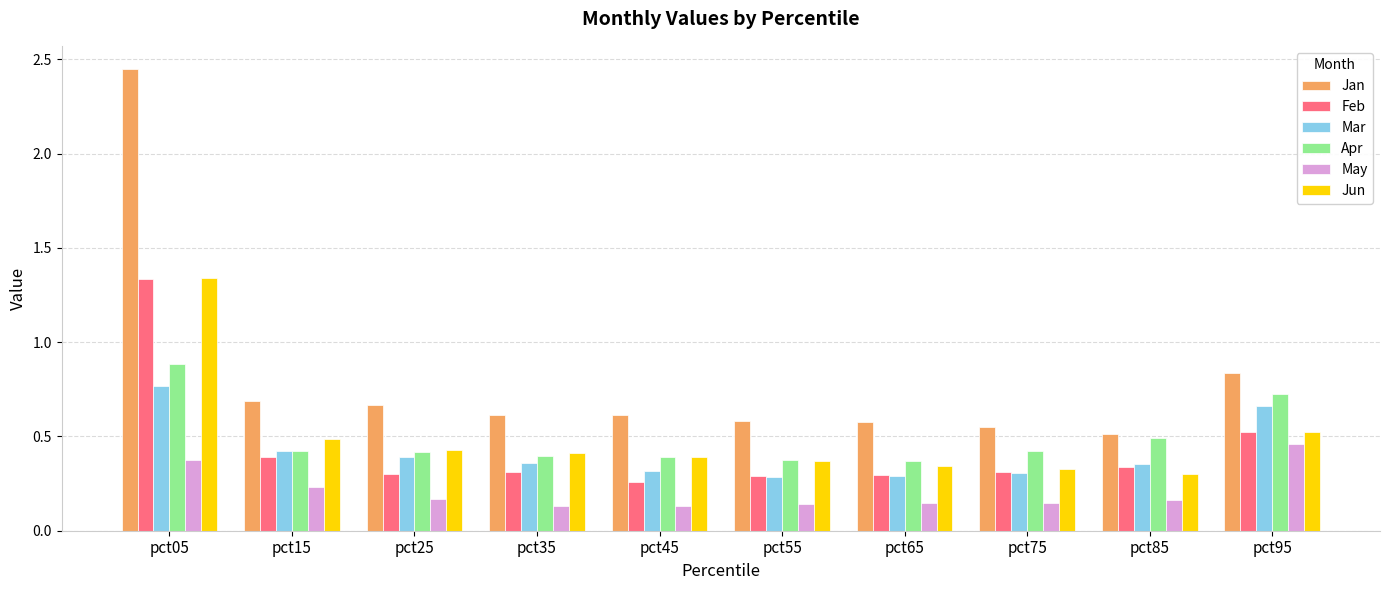

At which category is the sum across all series the highest?

pct05